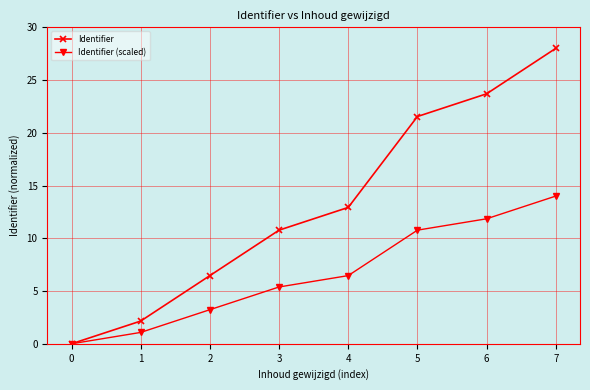

Reading left to right, what are all the values shown in this chart?

Identifier: 0=0.0	1=2.2	2=6.5	3=10.8	4=12.9	5=21.5	6=23.7	7=28.0
Identifier (scaled): 0=0.0	1=1.1	2=3.2	3=5.4	4=6.5	5=10.8	6=11.8	7=14.0